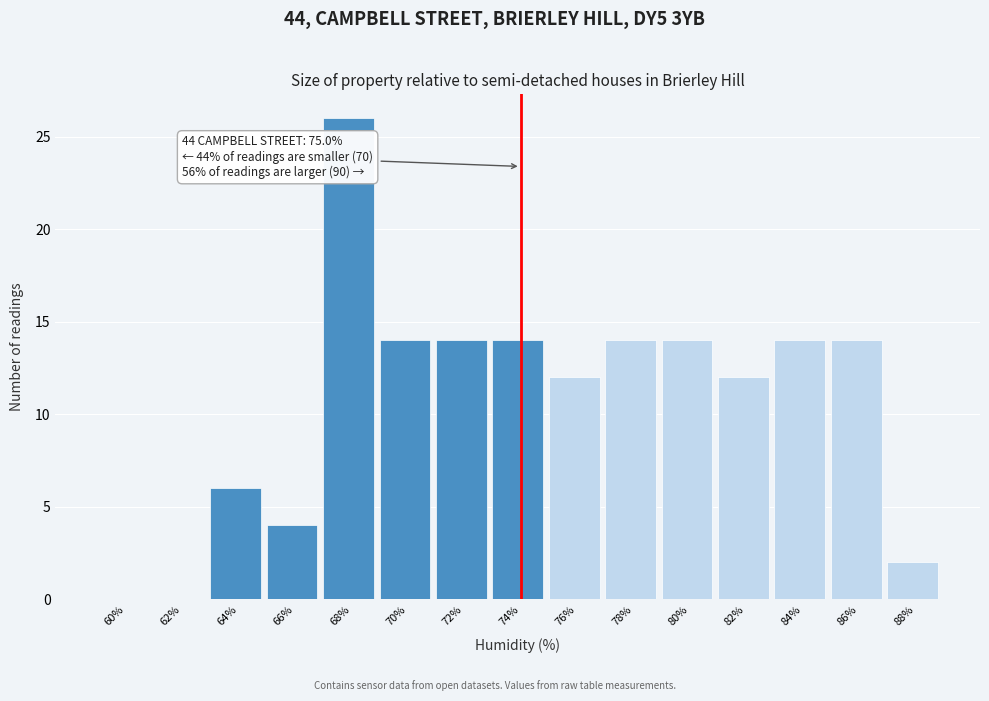

Reading left to right, transcribe all the data shown in this chart.

60%=0	62%=0	64%=6	66%=4	68%=26	70%=14	72%=14	74%=14	76%=12	78%=14	80%=14	82%=12	84%=14	86%=14	88%=2